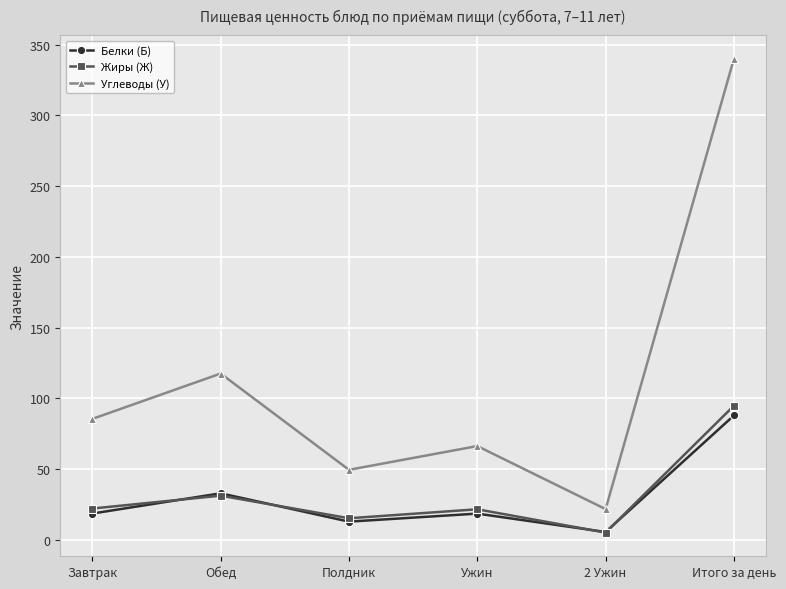

What is the lowest value of the Белки (Б) series?

5.4